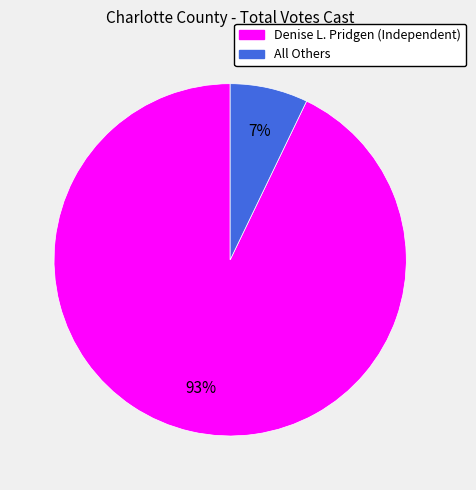

To the nearest percent, what is the difference between the Denise L. Pridgen (Independent) and All Others slice percentages?

86%